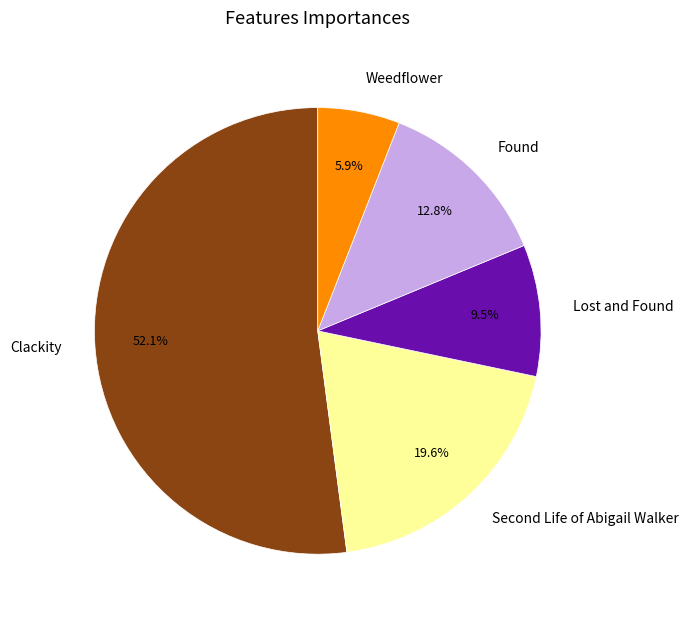

Is the sum of Weedflower and Lost and Found greater than half?

No